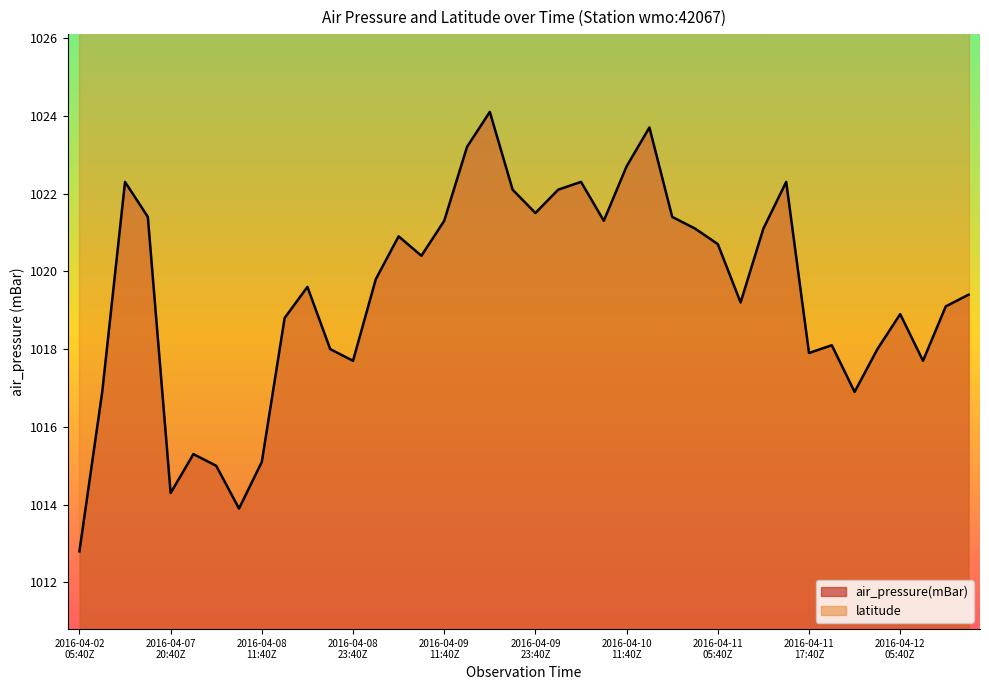

What is the label of the 12th point from the left?

2016-04-08T20:40Z